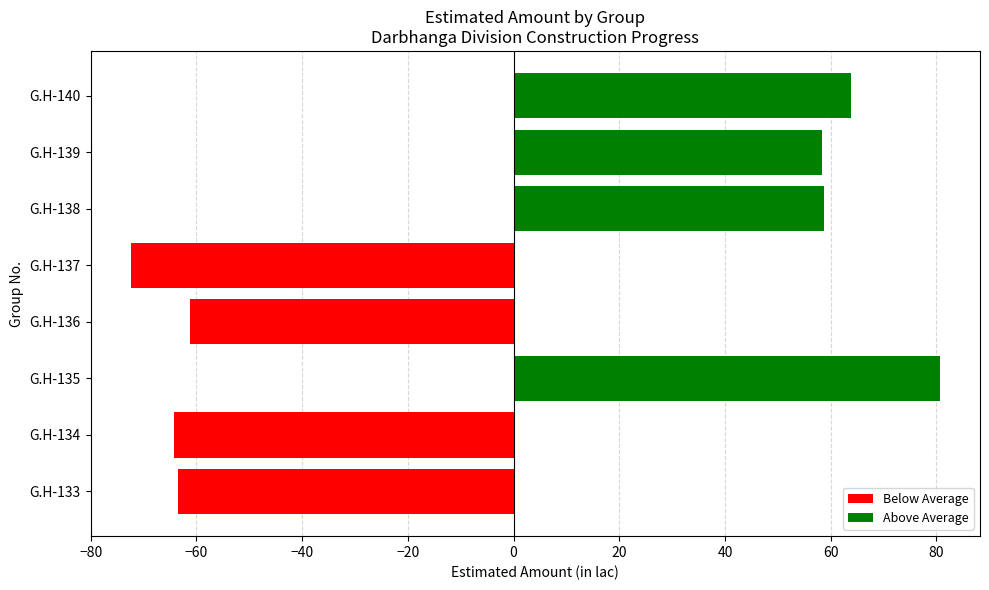

The chart shows a value of 39.7 at G.H-138. True or false?

False